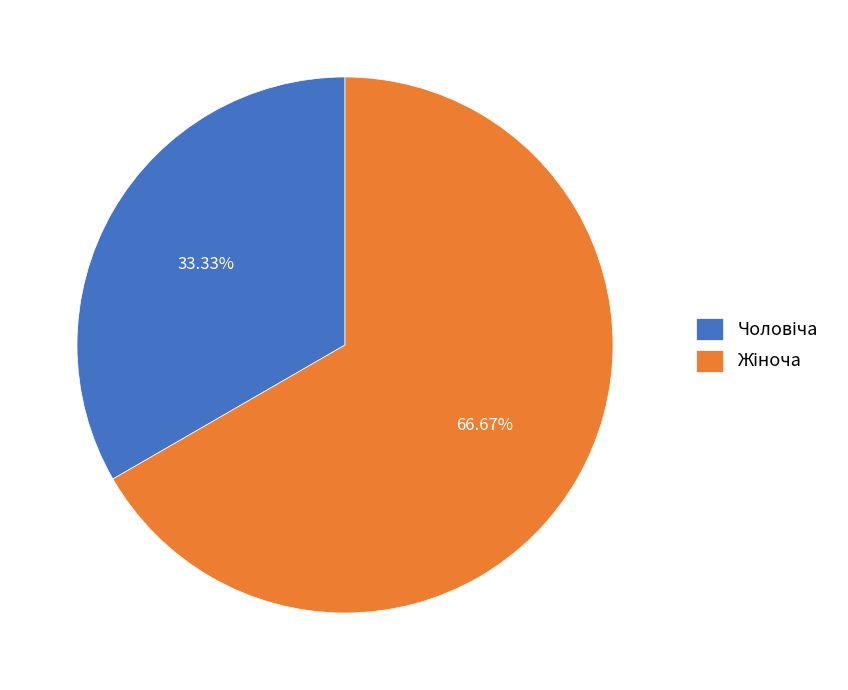

Is there any slice that represents more than half of the pie?

Yes